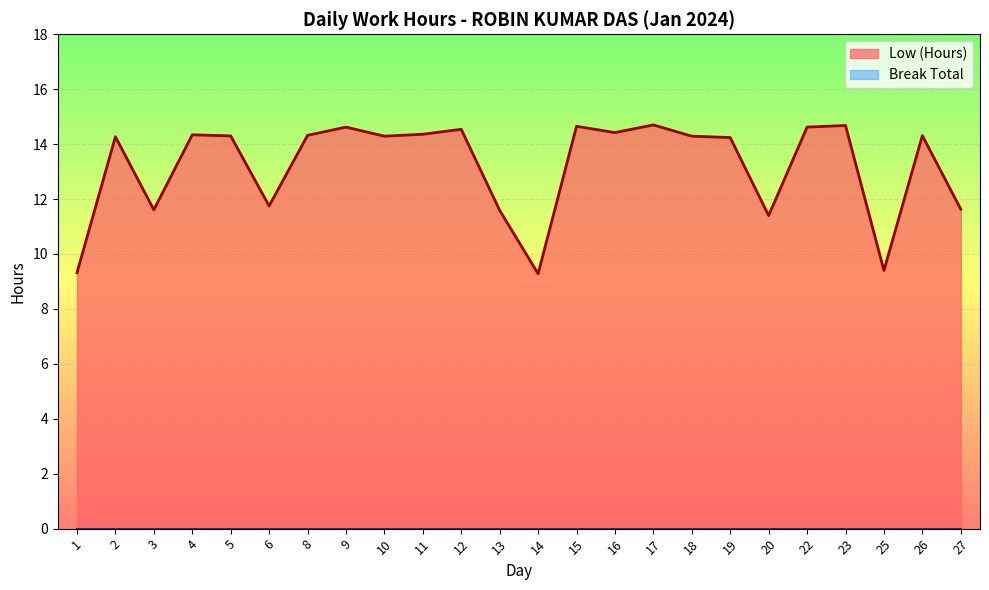

At which label is the value closest to 11?

20